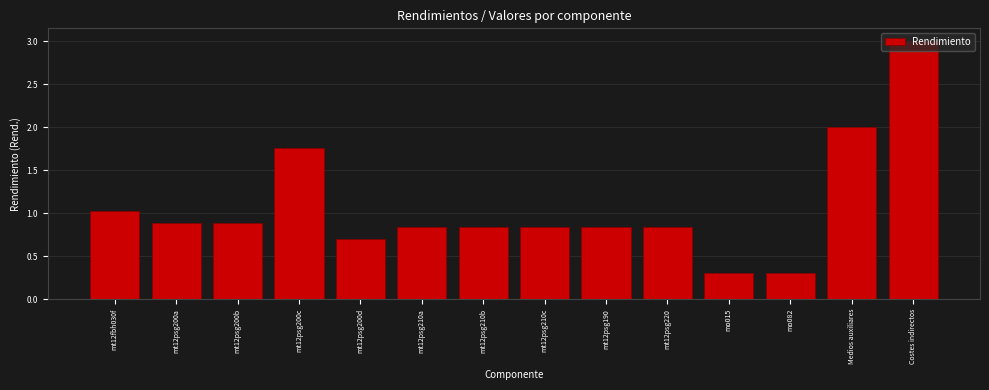

The value at mo082 is 0.3. True or false?

True